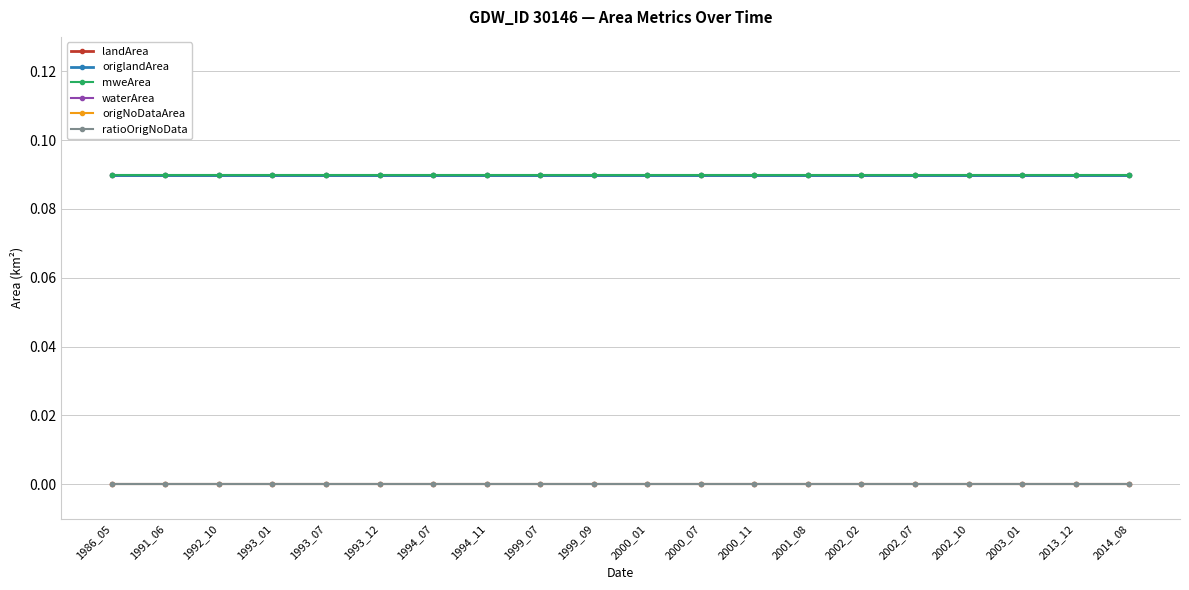

Is the value of origNoDataArea at 2014_08 greater than the value of waterArea at 1994_07?

No